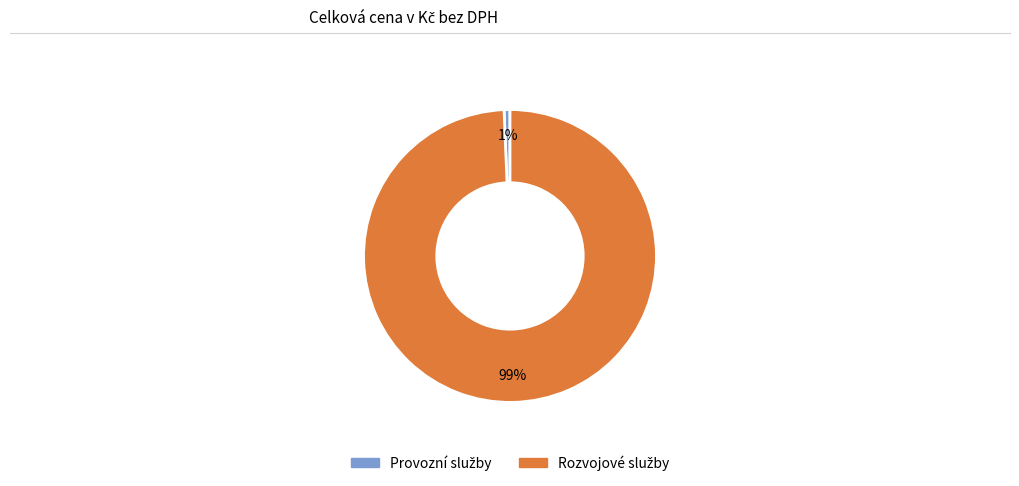

Does any single category account for the majority?

Yes